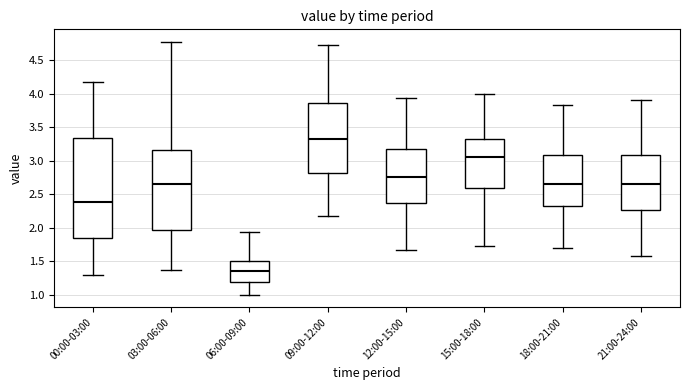

Which box has the highest median line?

09:00-12:00